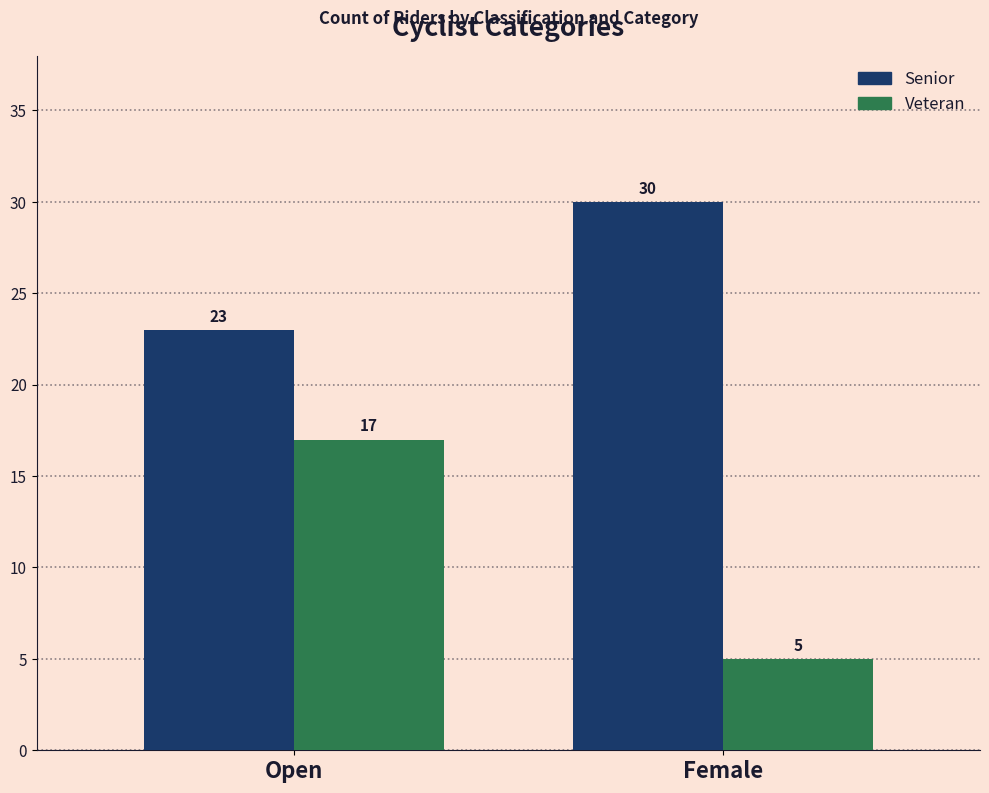

What position from the right is Female?

1